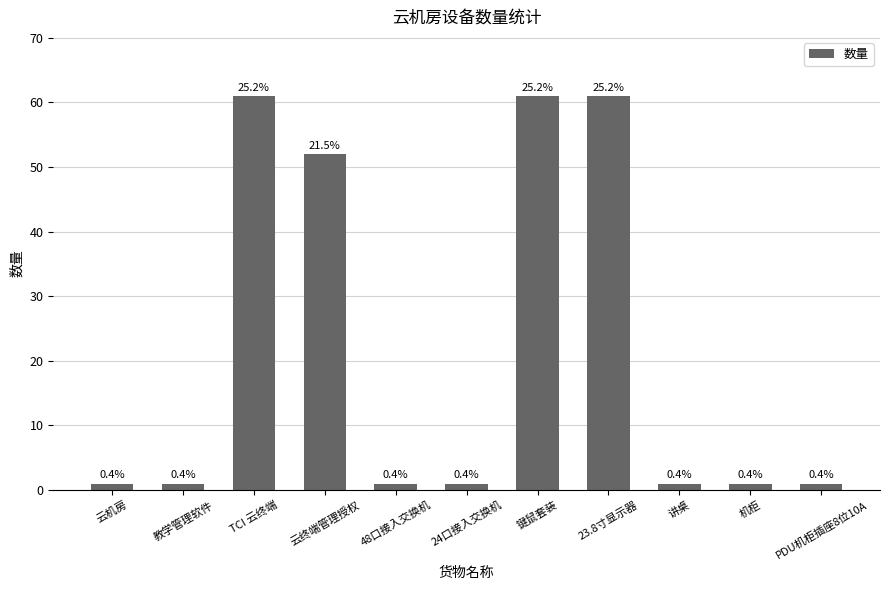

How many bars are there in total?

11